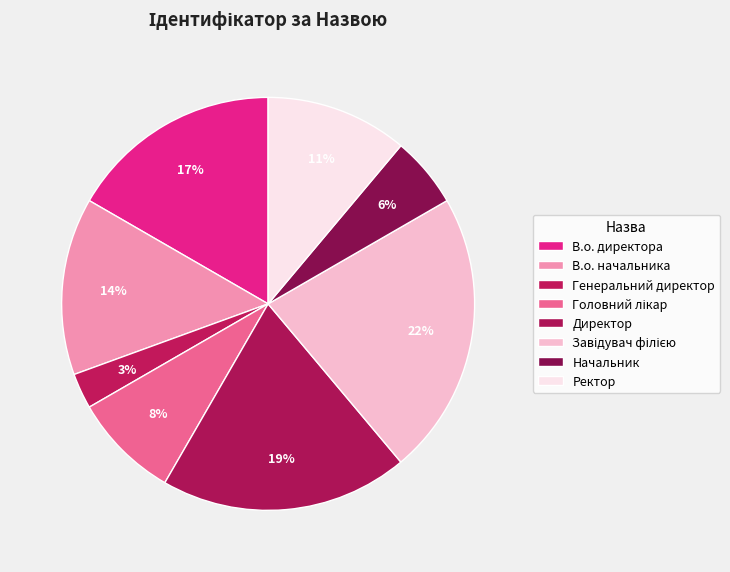

How many segments does this pie chart have?

8